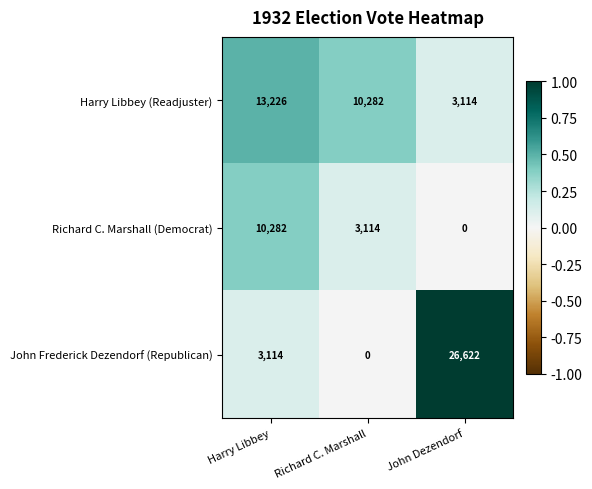

What is the sum of the John Frederick Dezendorf (Republican) values at John Dezendorf and Harry Libbey?

29736